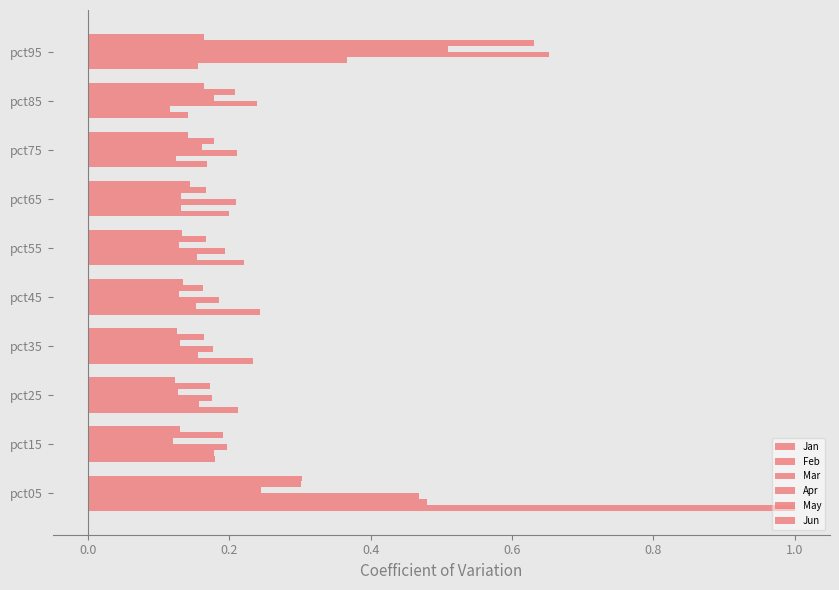

What is the difference between the maximum and minimum values in the Feb series?

0.4